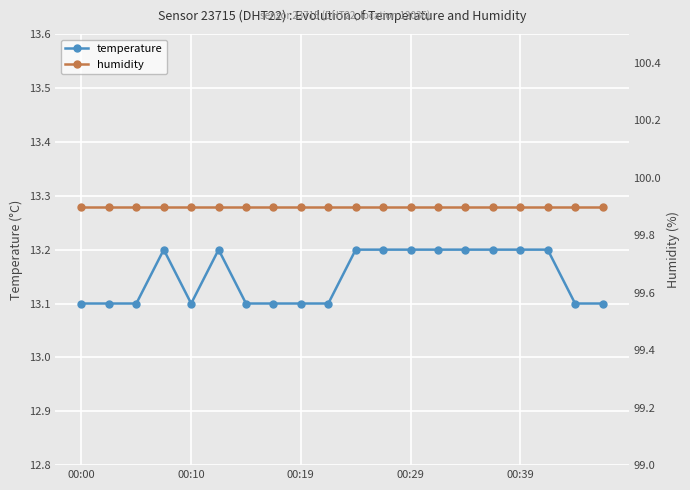

What is the difference between the maximum and minimum values in the temperature series?

0.1